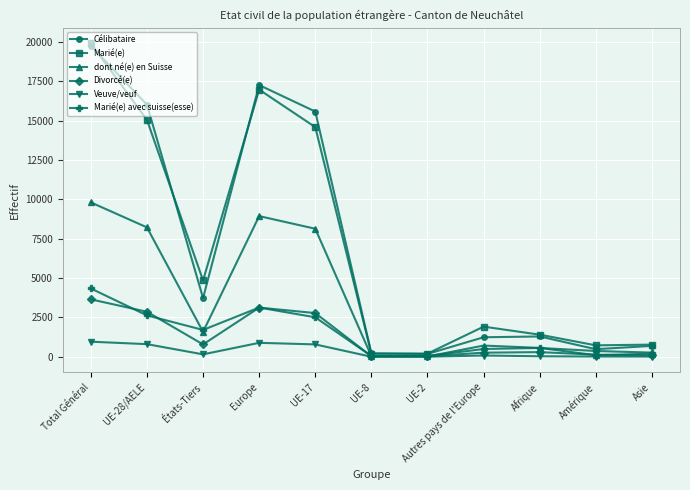

Which category has the highest value in the Marié(e) avec suisse(esse) series?

Total Général